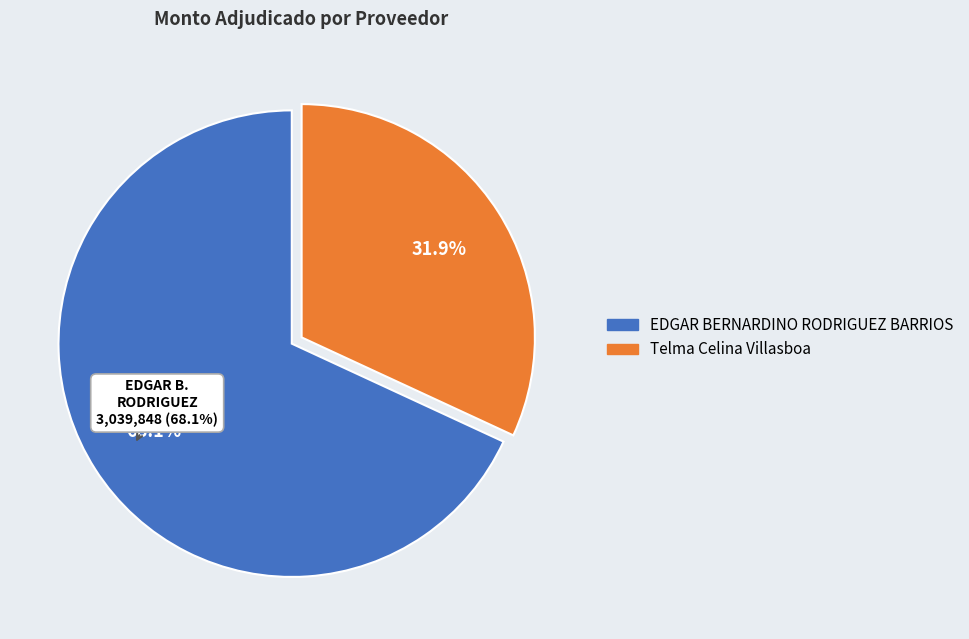

To the nearest percent, what percentage of the pie is EDGAR BERNARDINO RODRIGUEZ BARRIOS?

68%